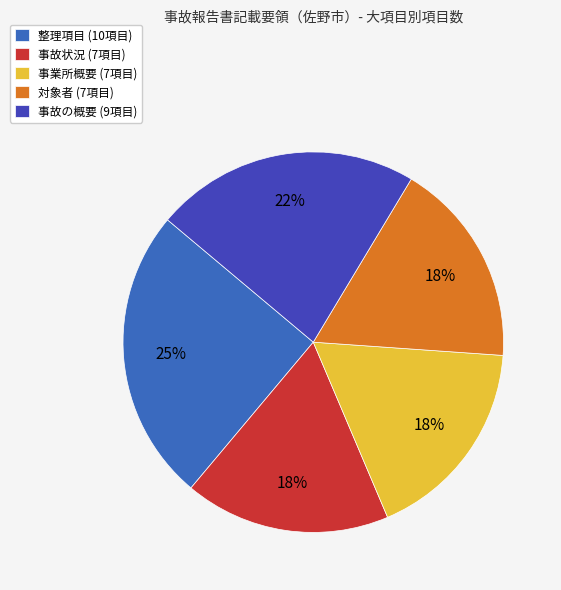

Does any single category account for the majority?

No